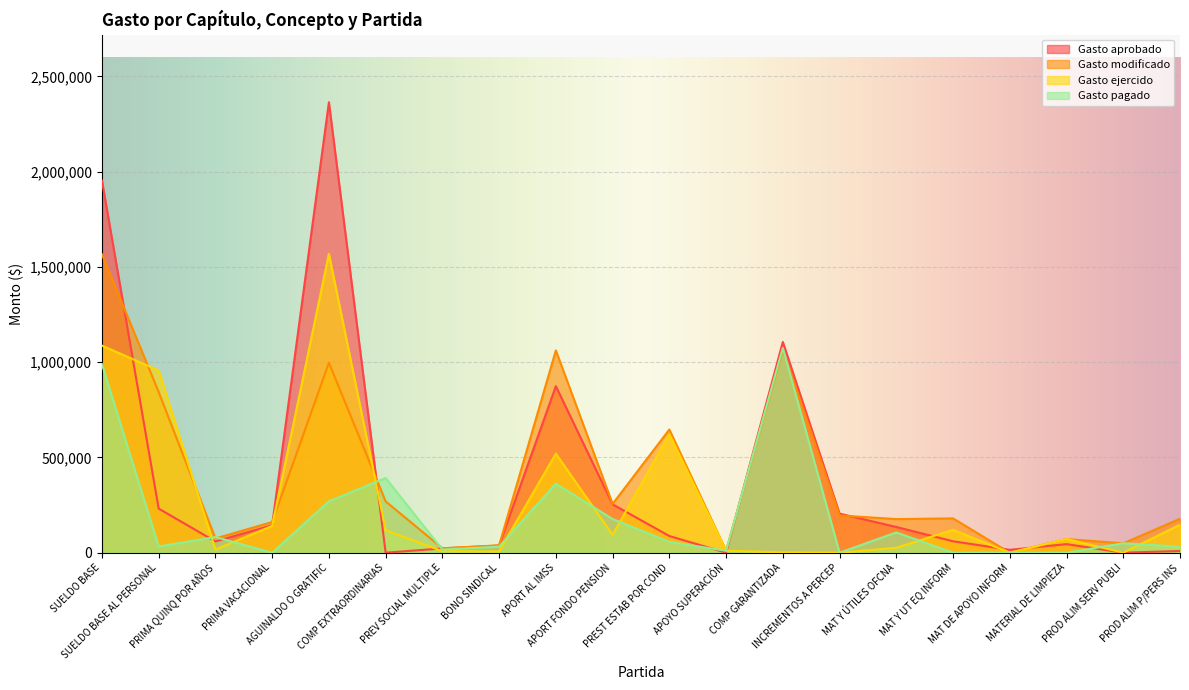

Reading right to left, transcribe all the data shown in this chart.

Gasto aprobado: PROD ALIM P/PERS INS=9000.0	PROD ALIM SERV PUBLI=0.0	MATERIAL DE LIMPIEZA=45000.0	MAT DE APOYO INFORM=15000.0	MAT Y UT EQ INFORM=60000.0	MAT Y ÚTILES OFCNA=135000.0	INCREMENTOS A PERCEP=205050.0	COMP GARANTIZADA=1106418.0	APOYO SUPERACIÓN=0.0	PREST ESTAB POR COND=87422.0	APORT FONDO PENSION=253953.0	APORT AL IMSS=874119.0	BONO SINDICAL=37659.0	PREV SOCIAL MULTIPLE=22425.0	COMP EXTRAORDINARIAS=0.0	AGUINALDO O GRATIFIC=2364764.0	PRIMA VACACIONAL=143810.0	PRIMA QUINQ POR AÑOS=59061.0	SUELDO BASE AL PERSONAL=231444.0	SUELDO BASE=1953474.0
Gasto modificado: PROD ALIM P/PERS INS=178012.3	PROD ALIM SERV PUBLI=49303.4	MATERIAL DE LIMPIEZA=71827.4	MAT DE APOYO INFORM=0.0	MAT Y UT EQ INFORM=180136.3	MAT Y ÚTILES OFCNA=176431.9	INCREMENTOS A PERCEP=195652.0	COMP GARANTIZADA=1064957.4	APOYO SUPERACIÓN=10200.0	PREST ESTAB POR COND=646690.1	APORT FONDO PENSION=256138.9	APORT AL IMSS=1061956.2	BONO SINDICAL=38556.4	PREV SOCIAL MULTIPLE=23298.3	COMP EXTRAORDINARIAS=269313.3	AGUINALDO O GRATIFIC=997131.6	PRIMA VACACIONAL=161076.0	PRIMA QUINQ POR AÑOS=74841.1	SUELDO BASE AL PERSONAL=843401.3	SUELDO BASE=1566423.6
Gasto ejercido: PROD ALIM P/PERS INS=146684.5	PROD ALIM SERV PUBLI=0.0	MATERIAL DE LIMPIEZA=71827.4	MAT DE APOYO INFORM=0.0	MAT Y UT EQ INFORM=119856.2	MAT Y ÚTILES OFCNA=25886.7	INCREMENTOS A PERCEP=0.0	COMP GARANTIZADA=2172.1	APOYO SUPERACIÓN=10425.0	PREST ESTAB POR COND=621532.1	APORT FONDO PENSION=93537.4	APORT AL IMSS=519881.4	BONO SINDICAL=6533.3	PREV SOCIAL MULTIPLE=8124.6	COMP EXTRAORDINARIAS=118240.8	AGUINALDO O GRATIFIC=1569068.4	PRIMA VACACIONAL=140673.2	PRIMA QUINQ POR AÑOS=16698.8	SUELDO BASE AL PERSONAL=956394.2	SUELDO BASE=1087046.9
Gasto pagado: PROD ALIM P/PERS INS=31327.8	PROD ALIM SERV PUBLI=49303.4	MATERIAL DE LIMPIEZA=0.0	MAT DE APOYO INFORM=0.0	MAT Y UT EQ INFORM=0.0	MAT Y ÚTILES OFCNA=106484.8	INCREMENTOS A PERCEP=0.0	COMP GARANTIZADA=1074742.8	APOYO SUPERACIÓN=10200.0	PREST ESTAB POR COND=56560.8	APORT FONDO PENSION=176844.9	APORT AL IMSS=362385.3	BONO SINDICAL=31799.8	PREV SOCIAL MULTIPLE=16553.8	COMP EXTRAORDINARIAS=392151.1	AGUINALDO O GRATIFIC=269861.4	PRIMA VACACIONAL=0.0	PRIMA QUINQ POR AÑOS=81901.2	SUELDO BASE AL PERSONAL=32955.3	SUELDO BASE=989699.0